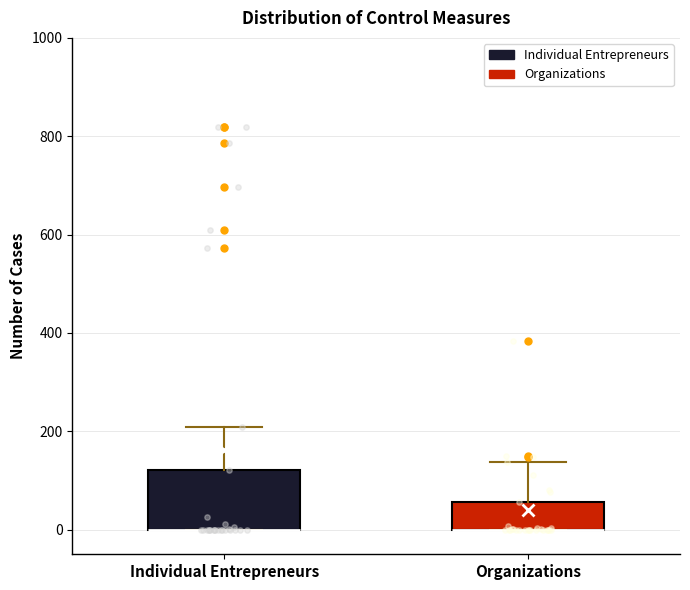

Comparing the boxes themselves (not the whiskers), which one is the tallest?

Individual Entrepreneurs